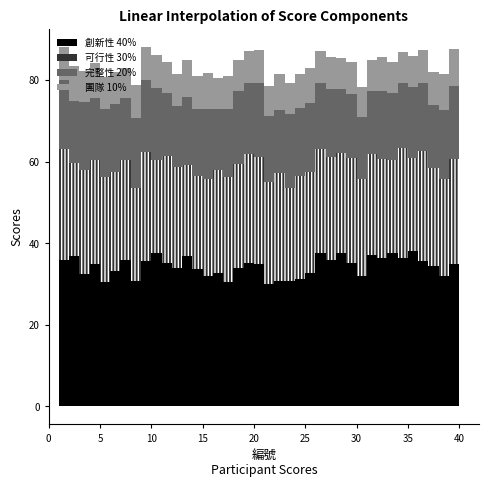

What is the total value across all series at 9?

88.0